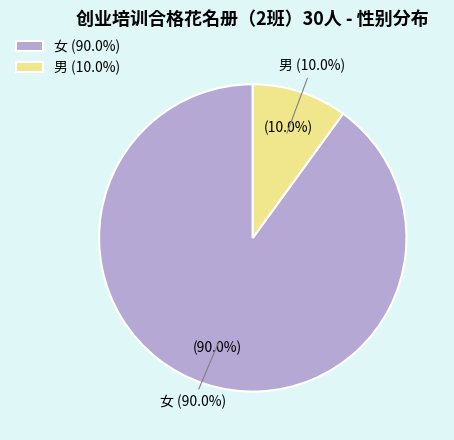

To the nearest percent, what is the combined percentage of 女 and 男?

100%